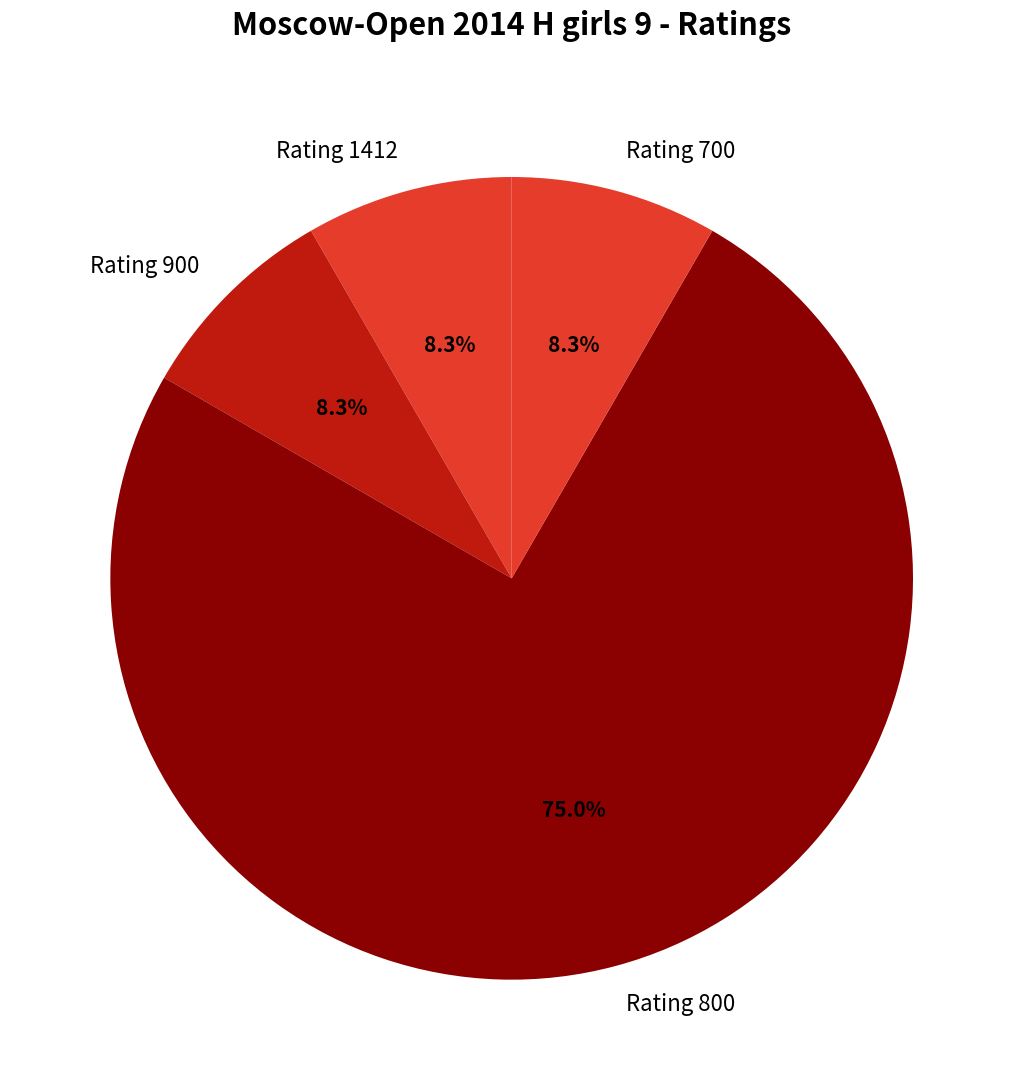

Which slice is the largest?

Rating 800